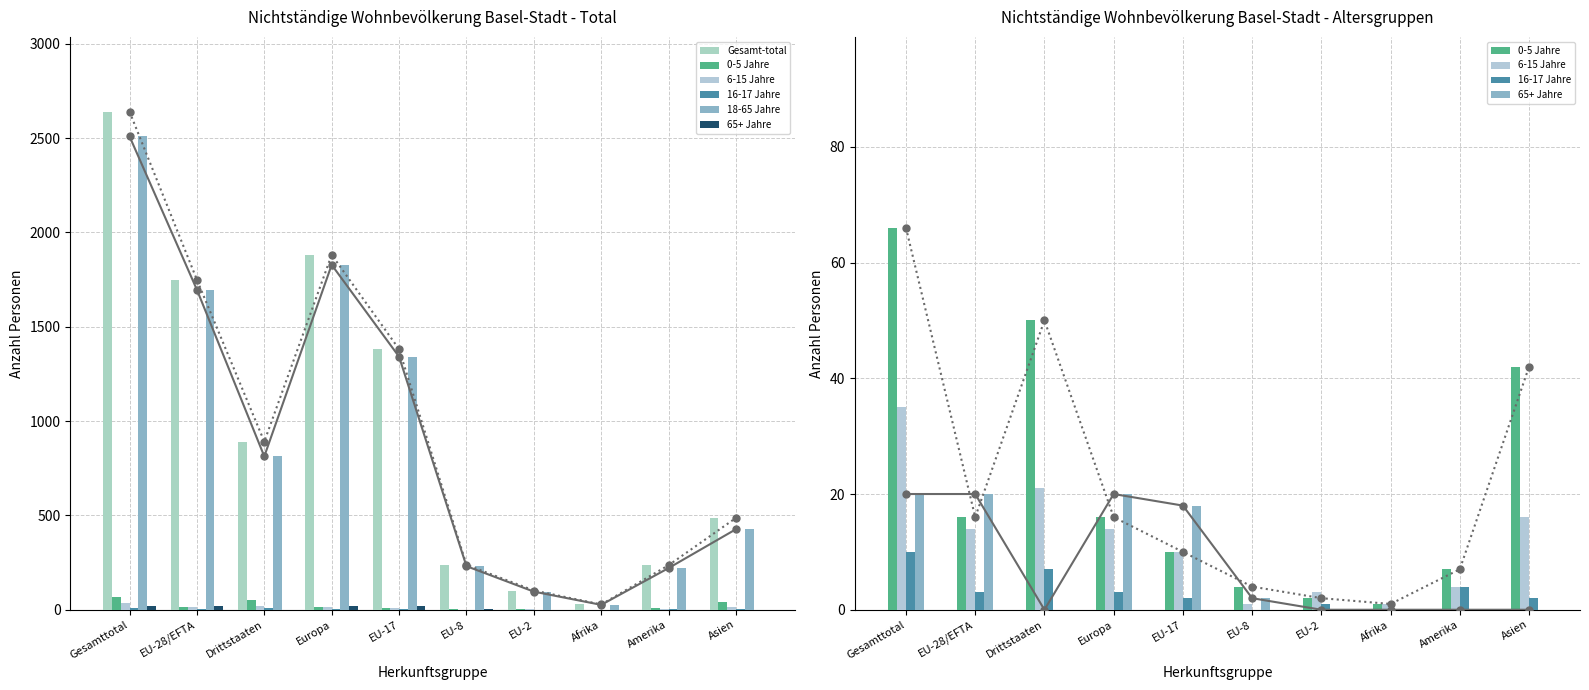

What value does the 18-65 Jahre series have at Europa, to the nearest 10?

1830